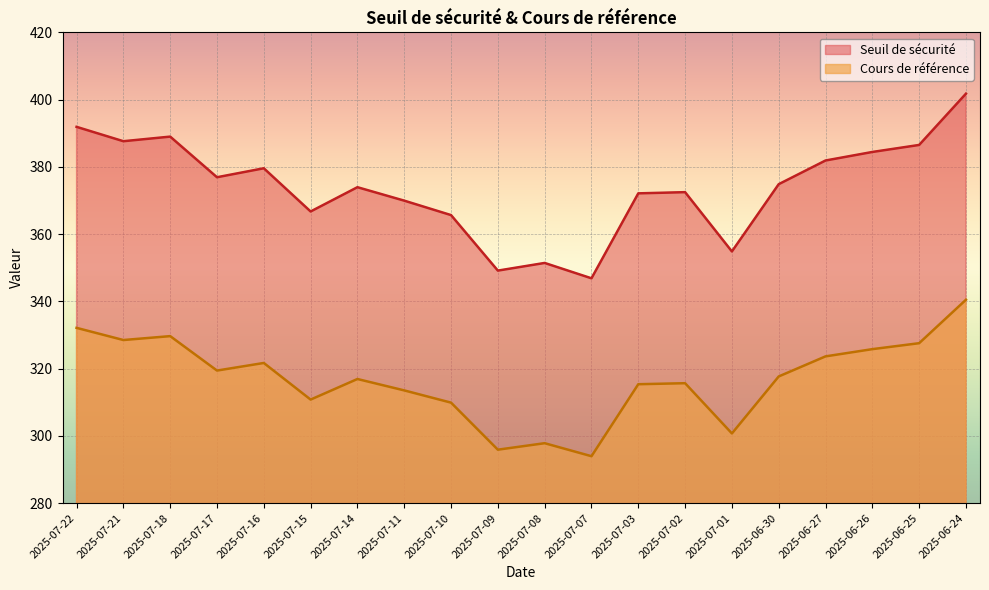

Where is Seuil de sécurité nearest to the value 374?

2025-07-14